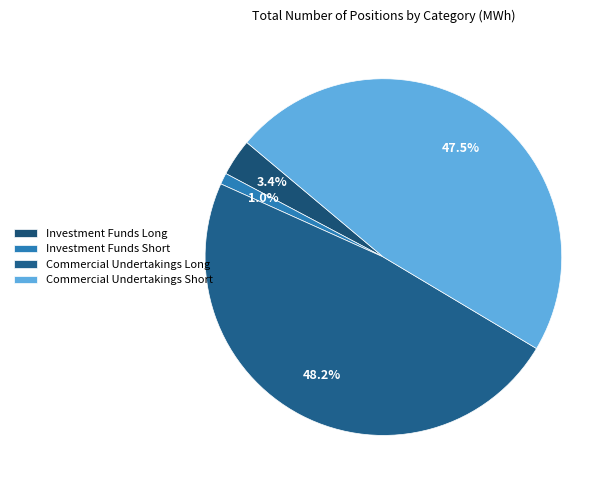

Is there any slice that represents more than half of the pie?

No